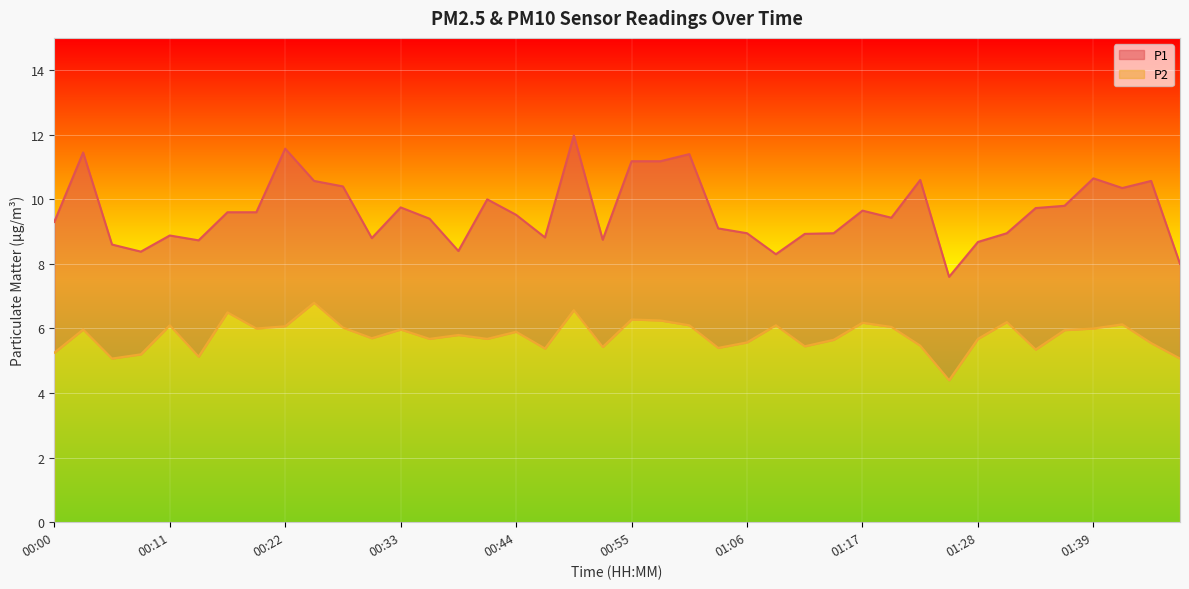

Which series has the largest range (max minus min)?

P1